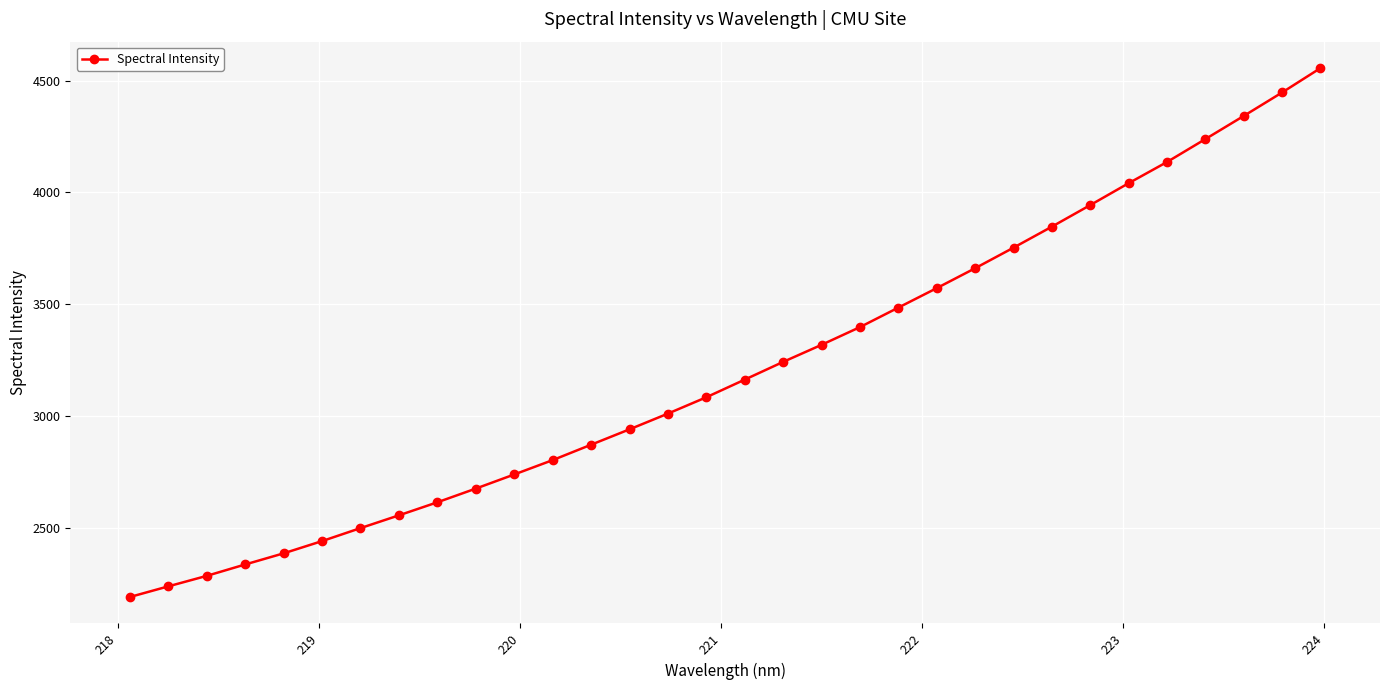

What is the greatest value displayed?

4555.6